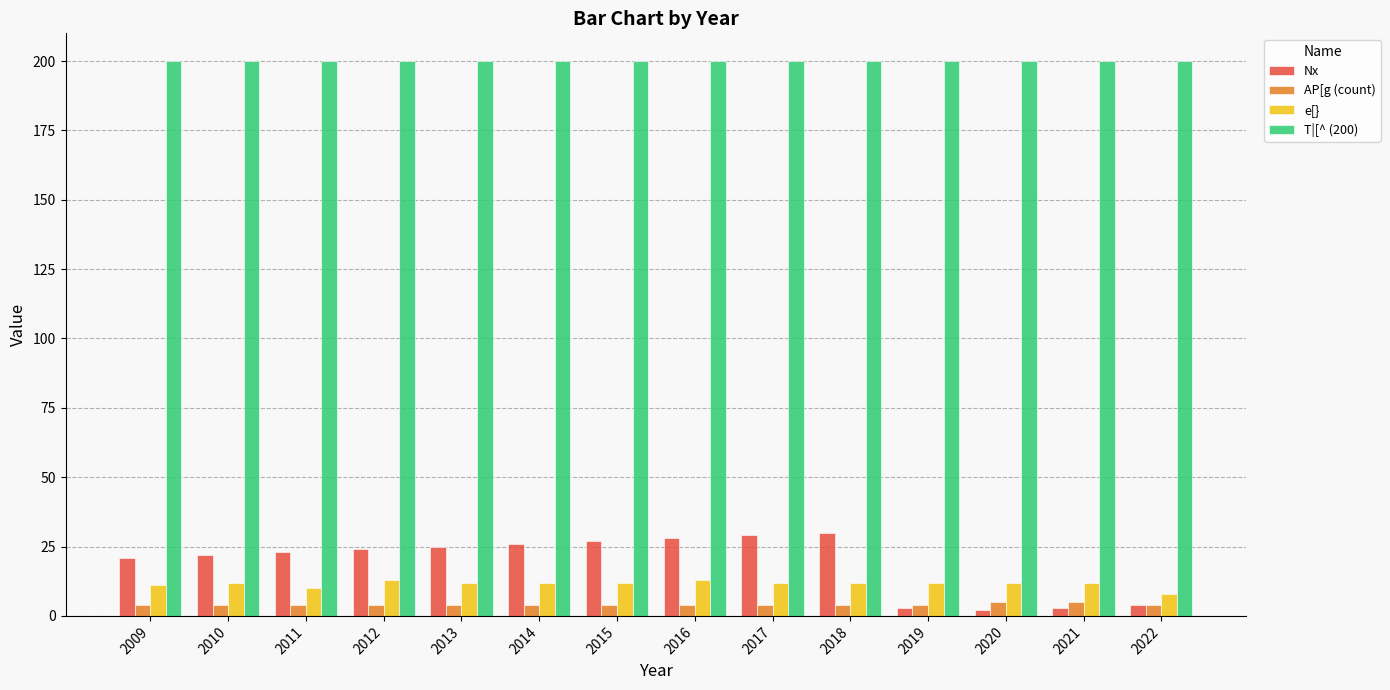

What is the greatest value displayed?

200